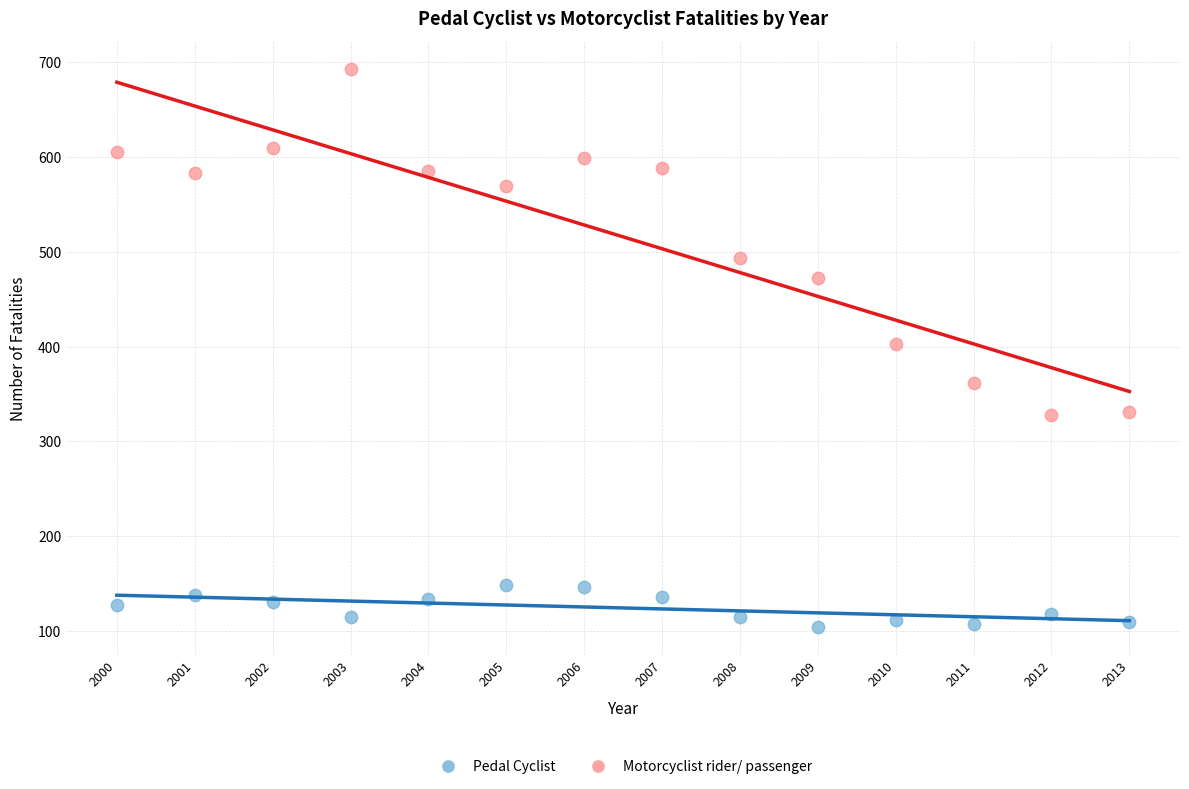

Which series reaches the minimum Y coordinate?

Pedal Cyclist